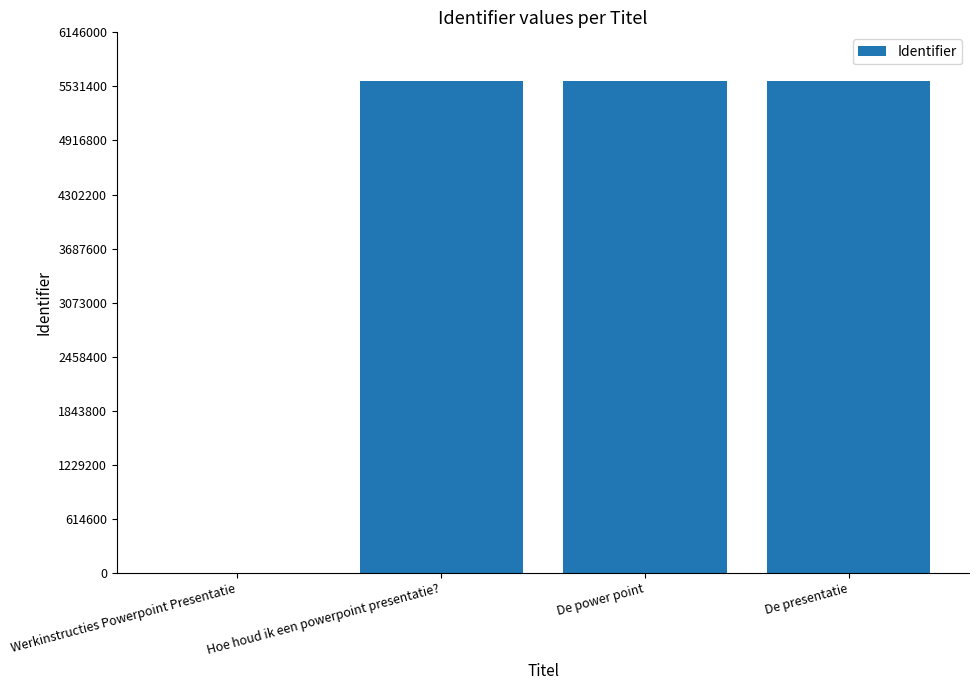

How many positive values are there?

3